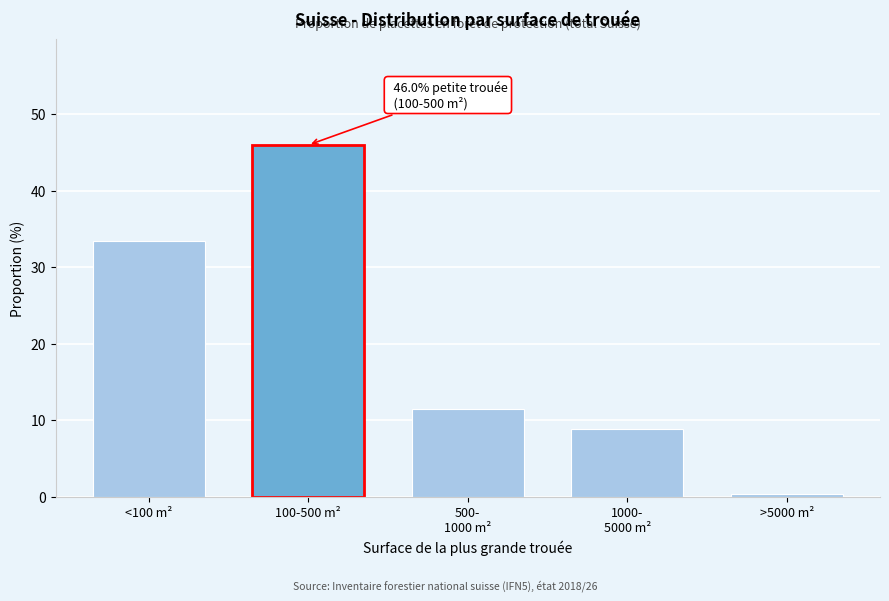

Reading left to right, what are all the values shown in this chart?

33.5	46.0	11.5	8.8	0.3